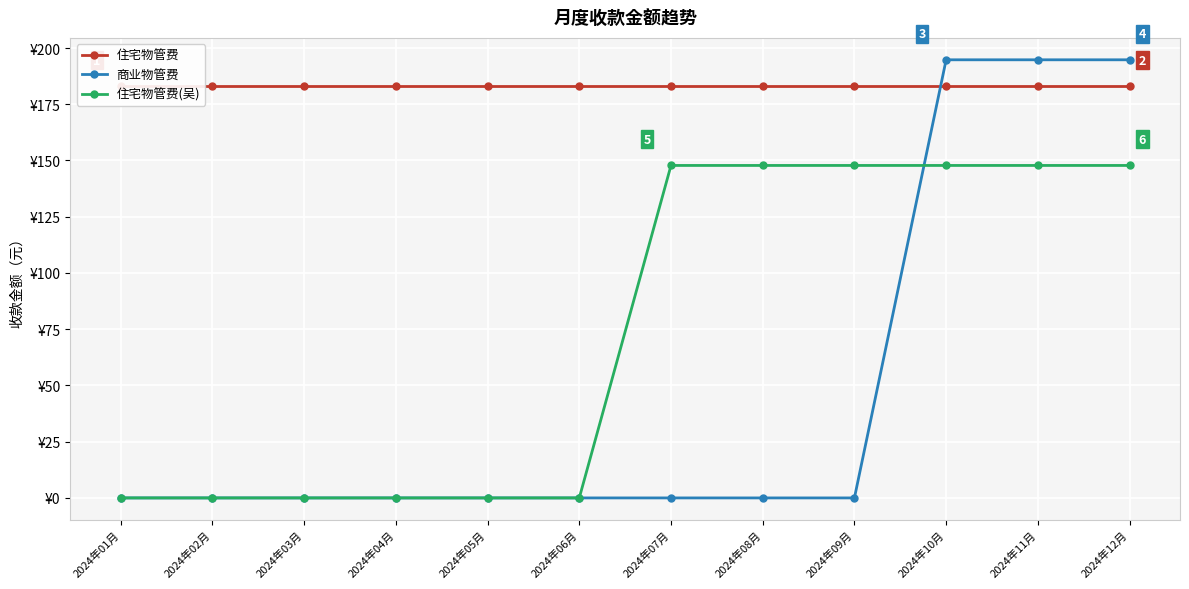

True or false: 住宅物管费 has a value of 275.8 at 2024年01月.

False